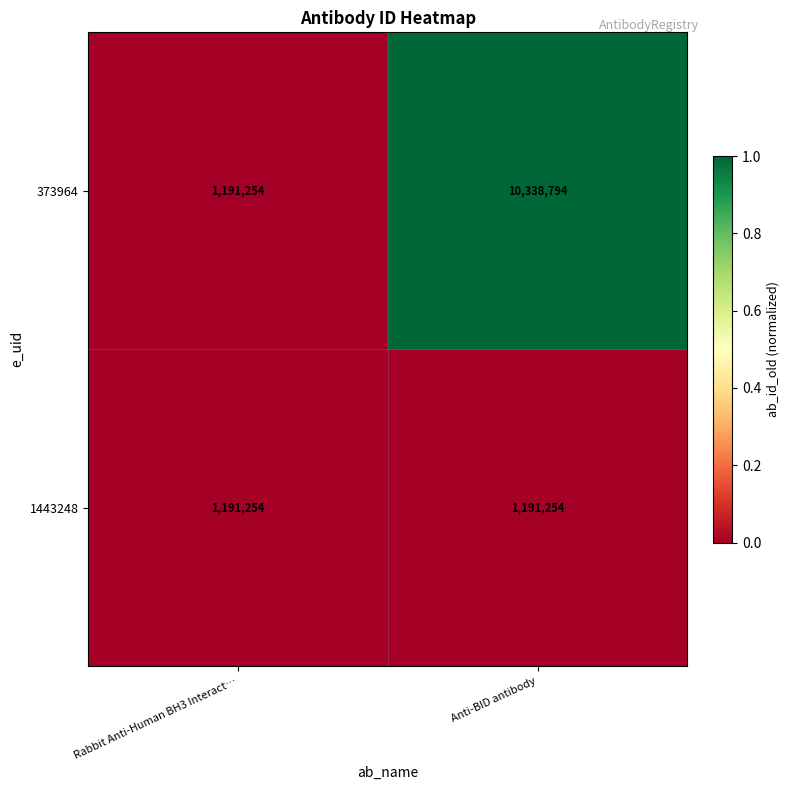

List the series in order of their peak value, lowest first.

1443248, 373964